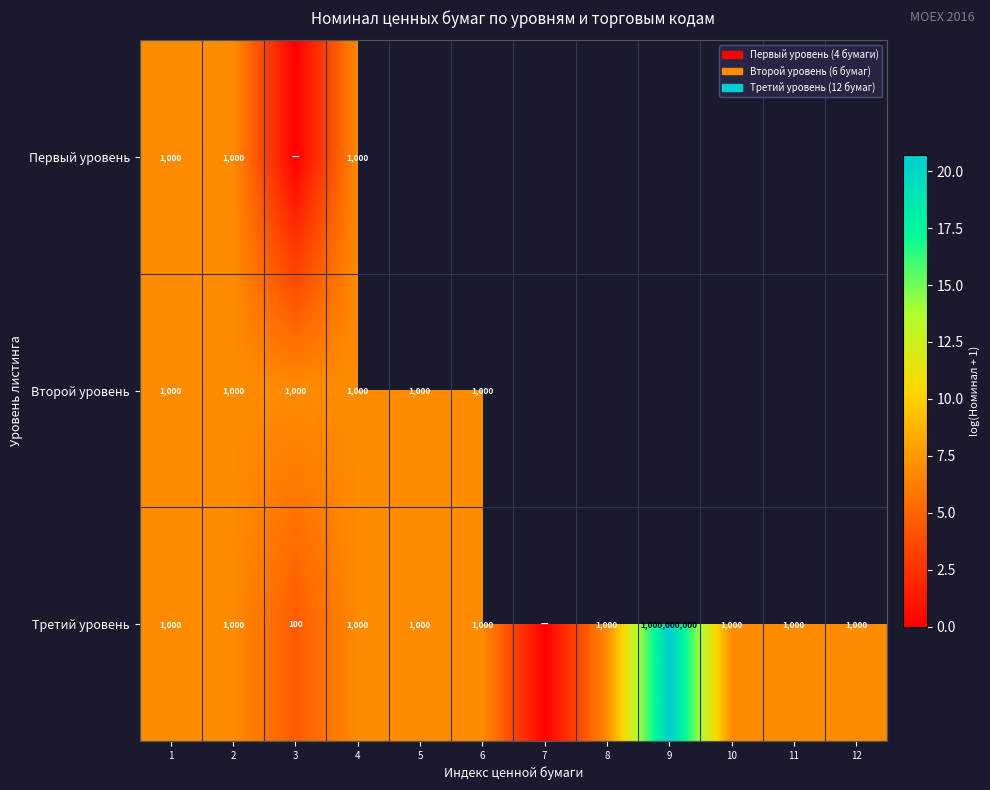

Which label corresponds to the largest value in the chart?

9